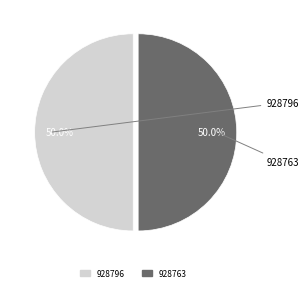

What is the ratio of the value at 928763 to the value at 928796?

1.0